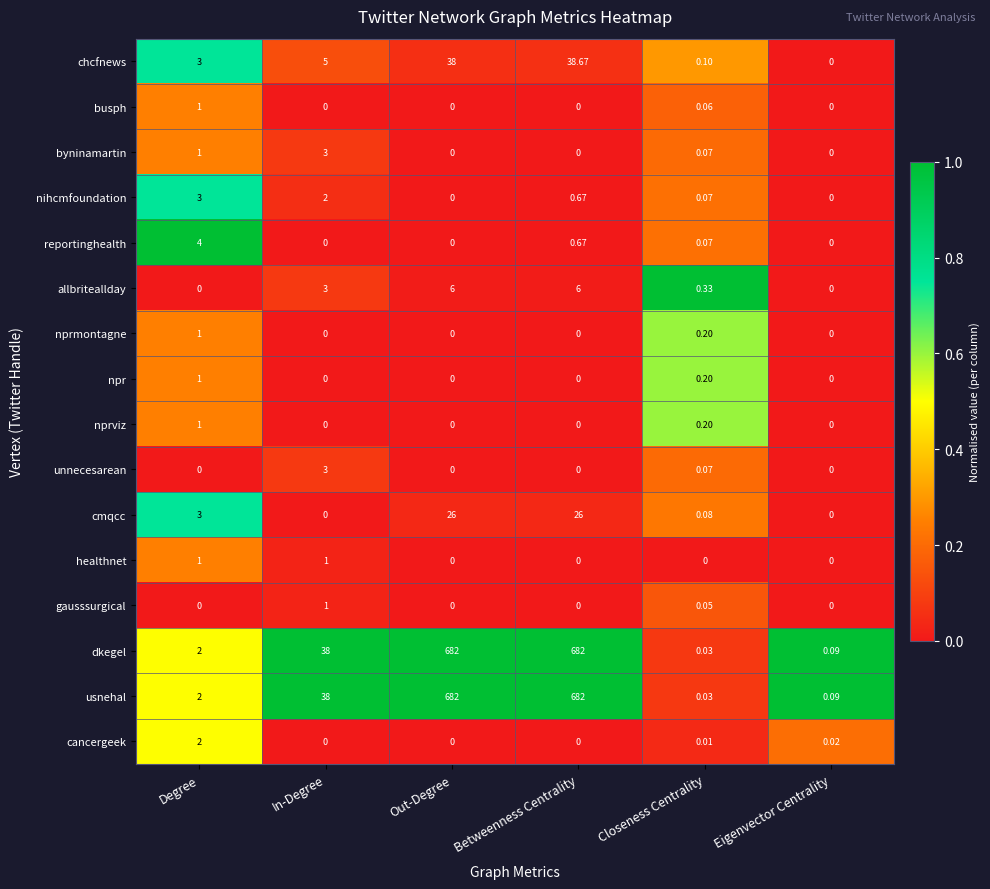

At which category is the sum across all series the highest?

Betweenness Centrality